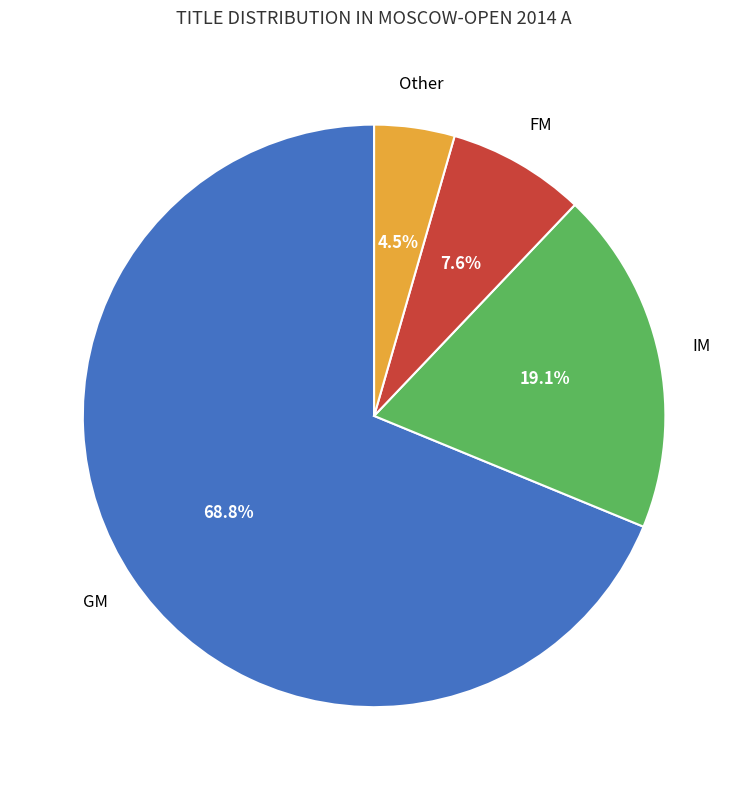

Count the number of slices in the pie.

4